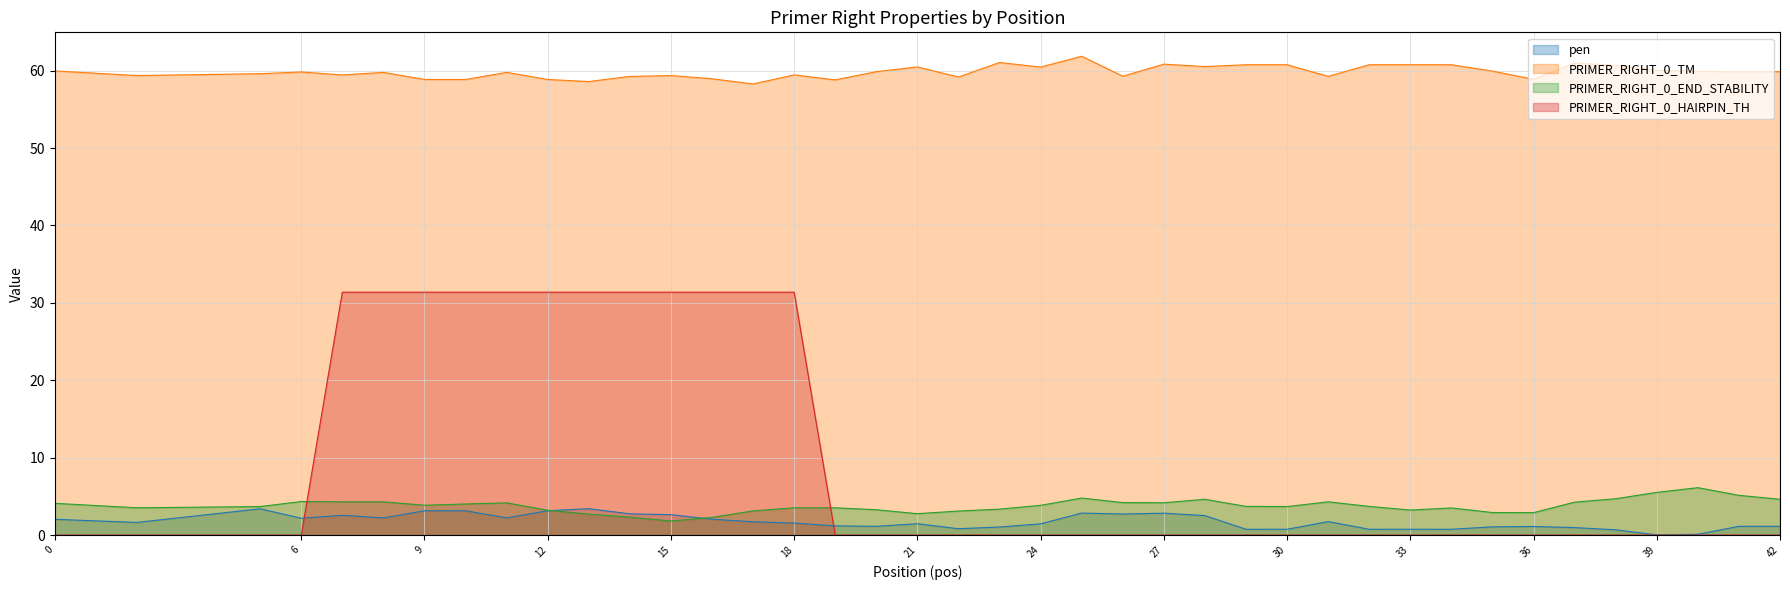

At which category is the sum across all series the highest?

8